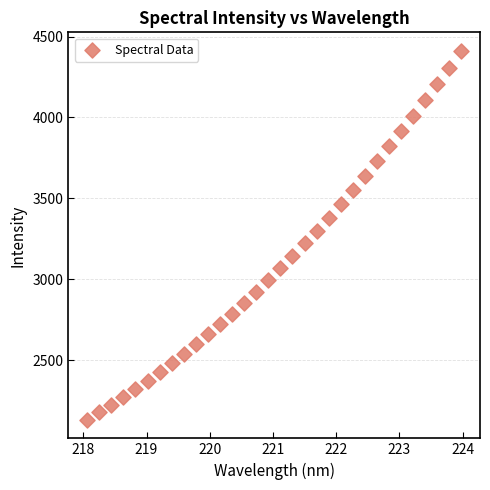

What is the range of Y values (max minus min)?

2281.8